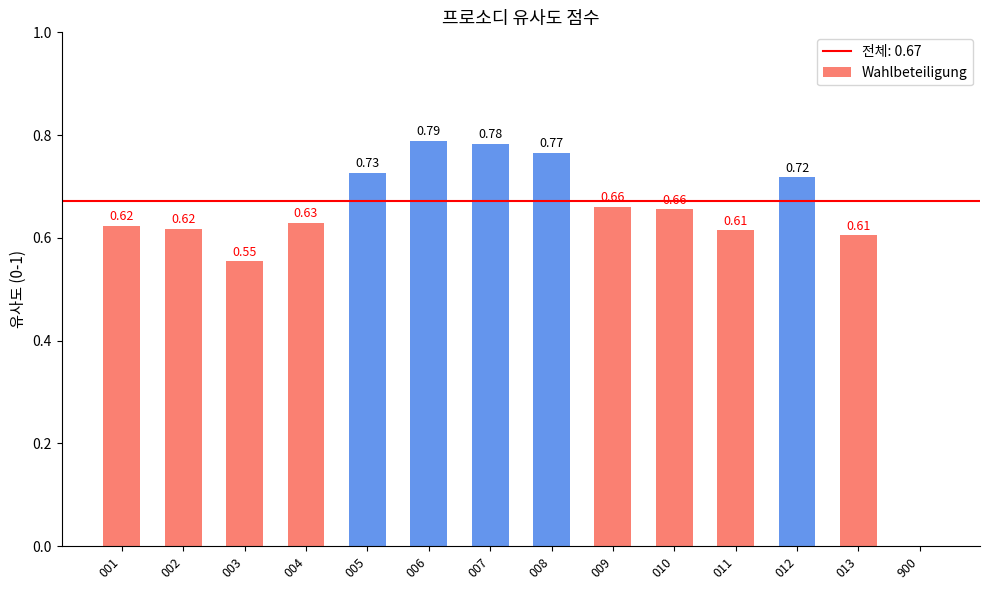

At which label is the value closest to 0?

900